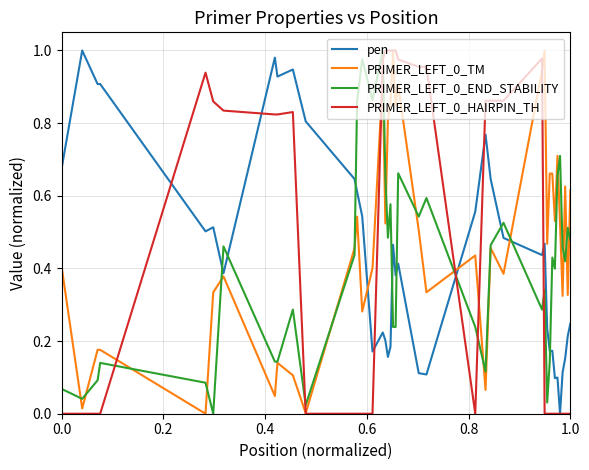

How many lines are shown in the chart?

4